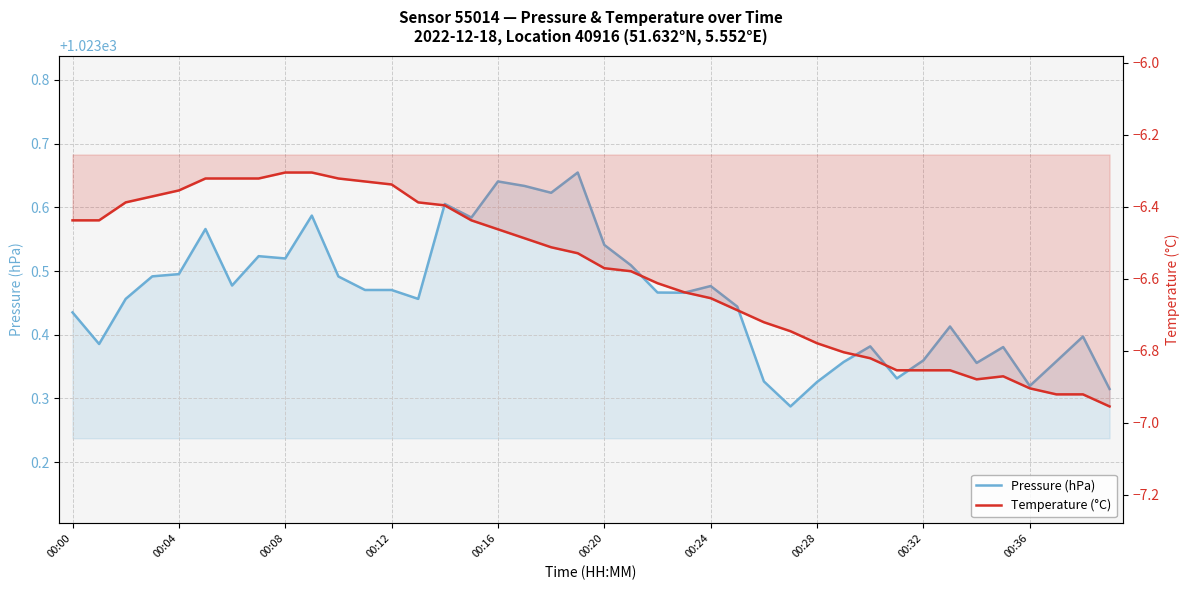

Where is Pressure (hPa) nearest to the value 1023?

27